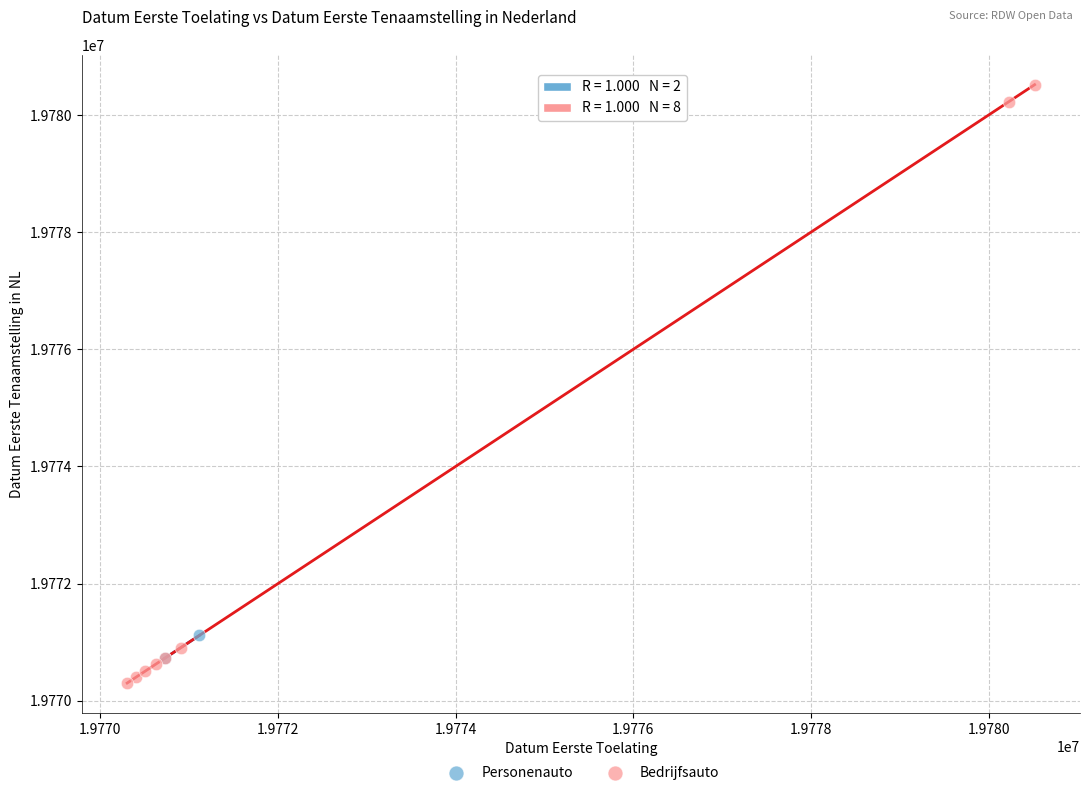

What are all the series names shown in the legend?

Personenauto, Bedrijfsauto